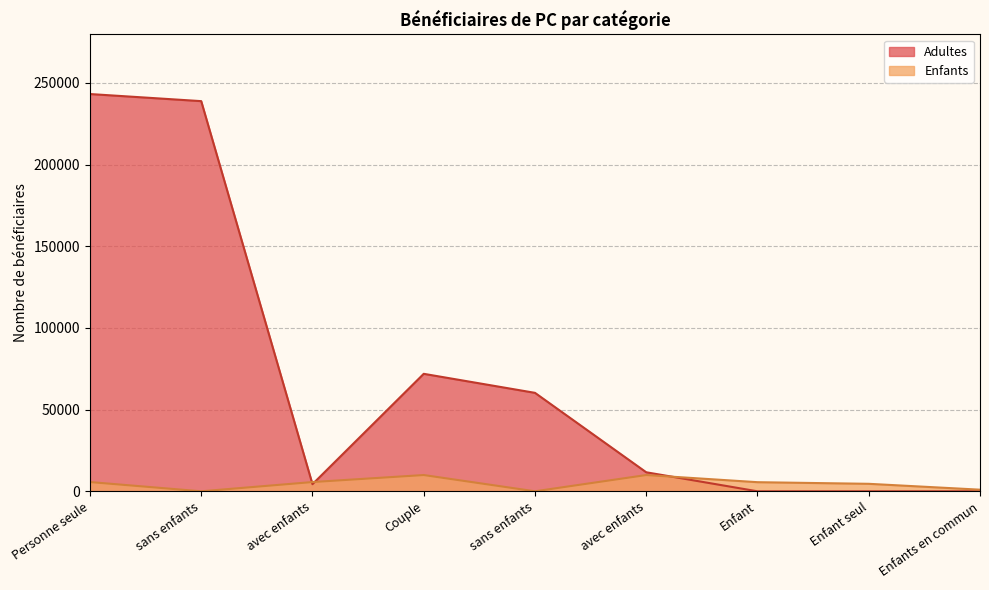

What is the difference between the second highest and minimum values in the Enfants series?

9954